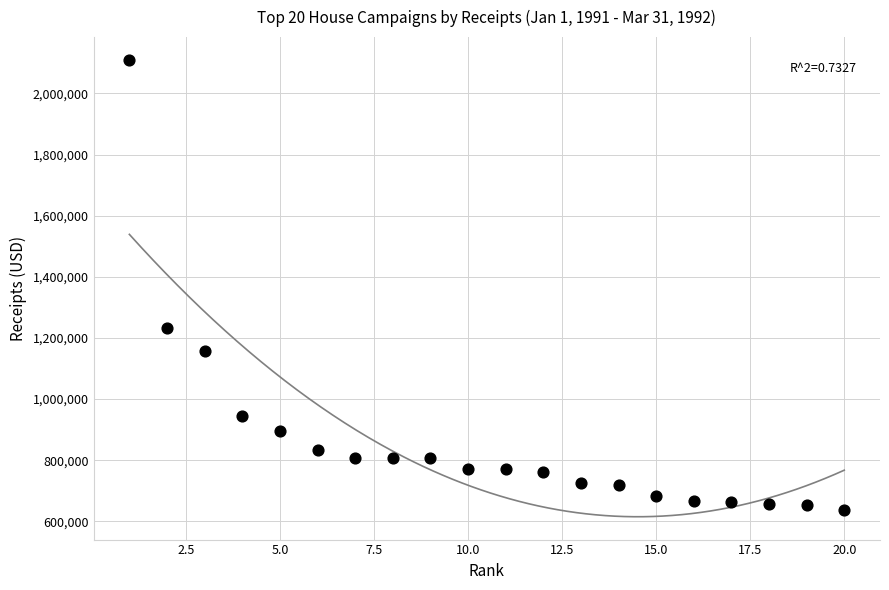

What Y value in the scatter plot is closest to 1372663?

1231571